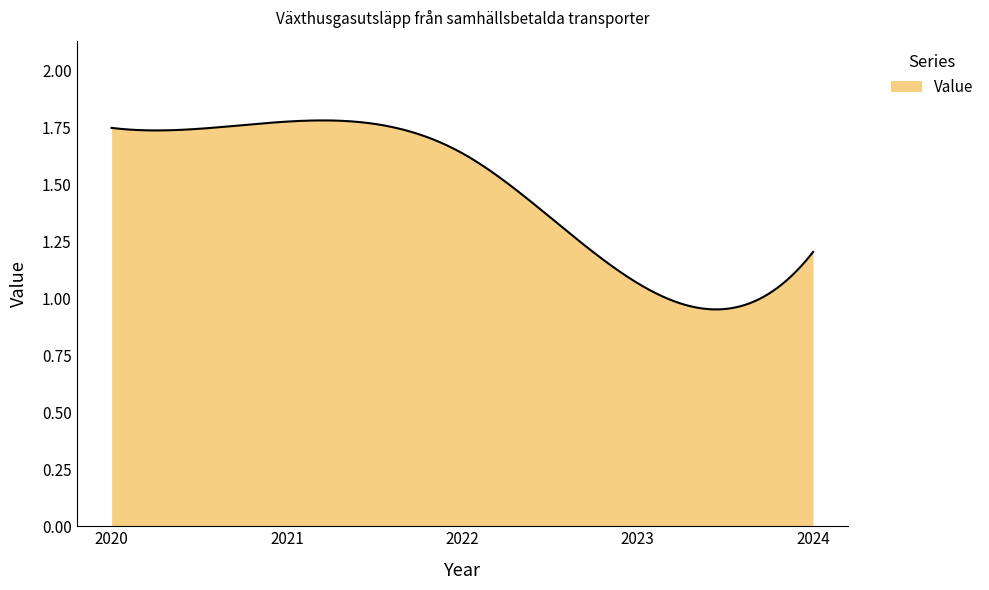

Is this an area chart (filled region under the line)?

Yes